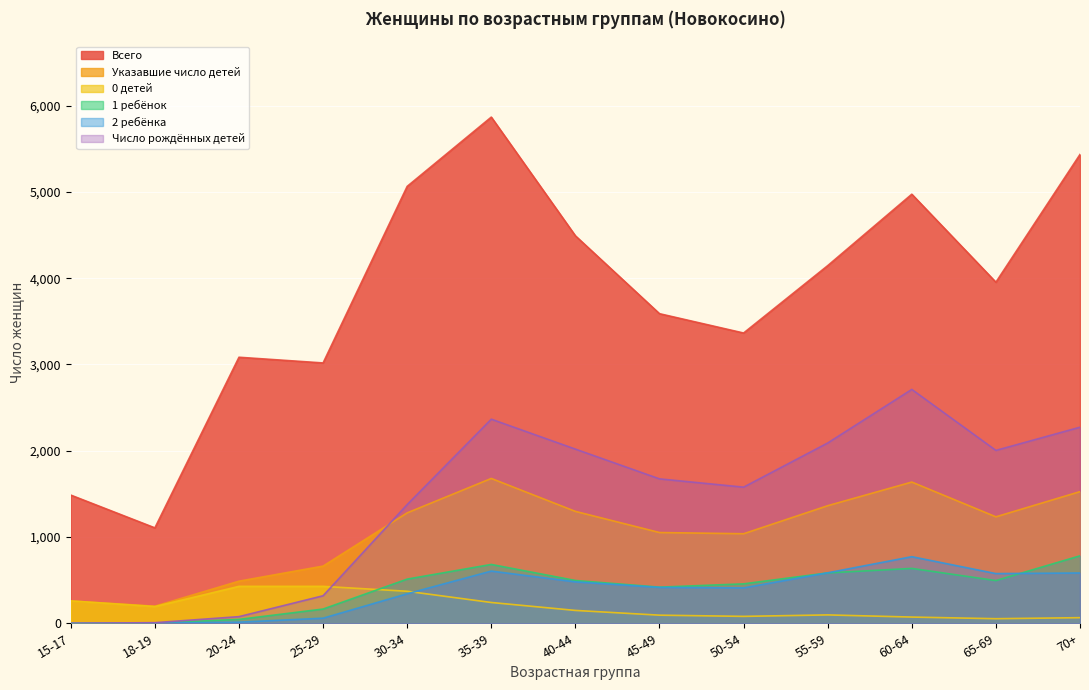

Does the chart display data point markers on the line(s)?

No